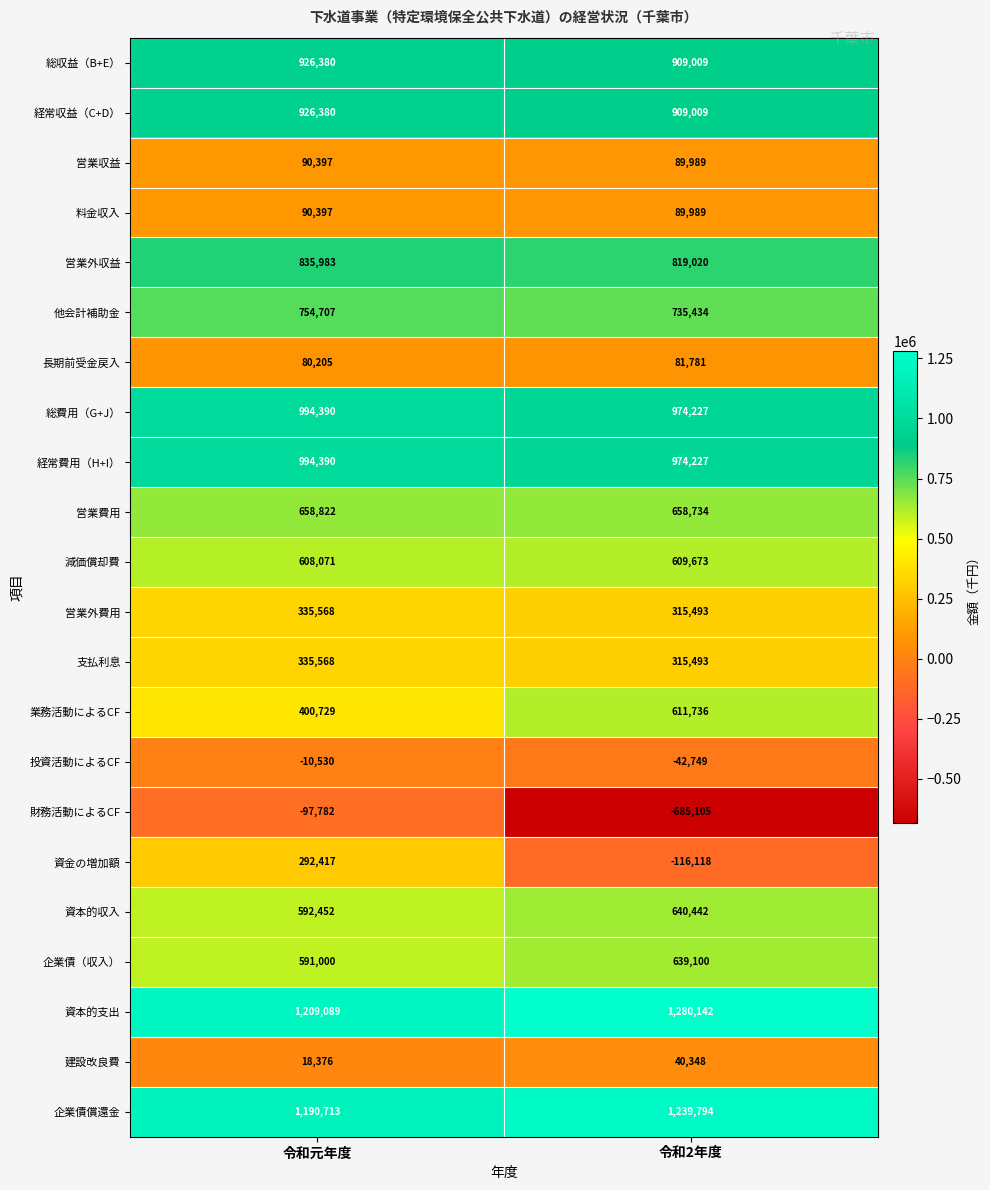

Which series has the largest range (max minus min)?

財務活動によるCF